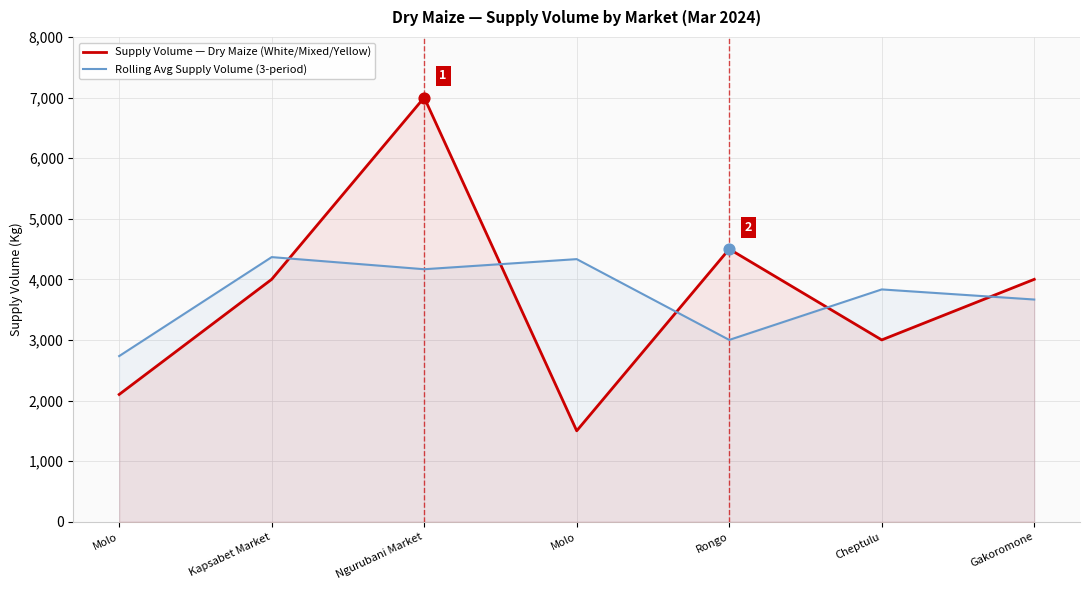

What are all the series names shown in the legend?

Supply Volume — Dry Maize (White/Mixed/Yellow), Rolling Avg Supply Volume (3-period)